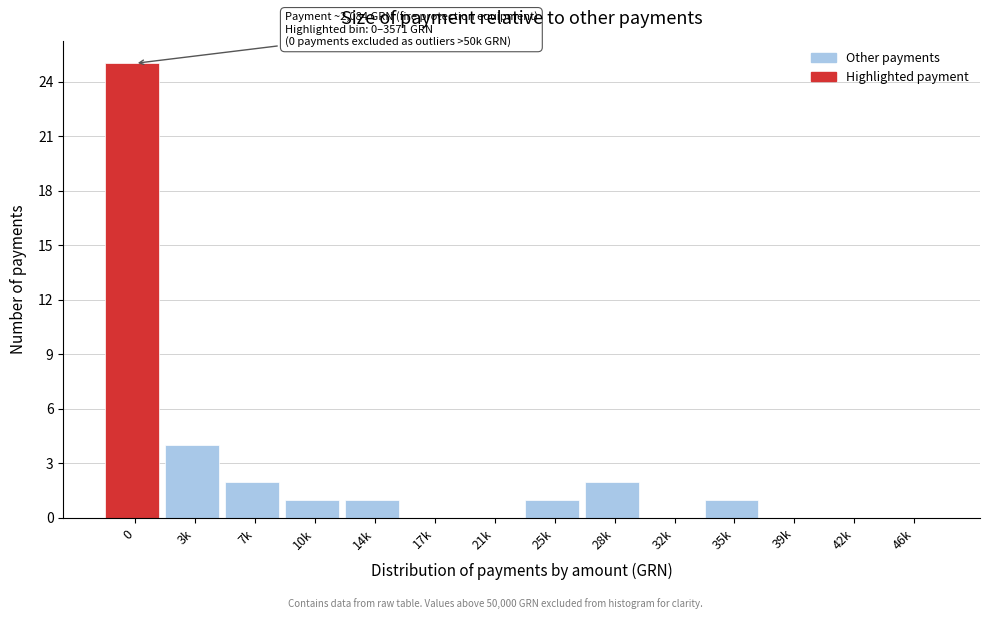

Reading right to left, extract all data points from this chart.

46k=0	42k=0	39k=0	35k=1	32k=0	28k=2	25k=1	21k=0	17k=0	14k=1	10k=1	7k=2	3k=4	0=25